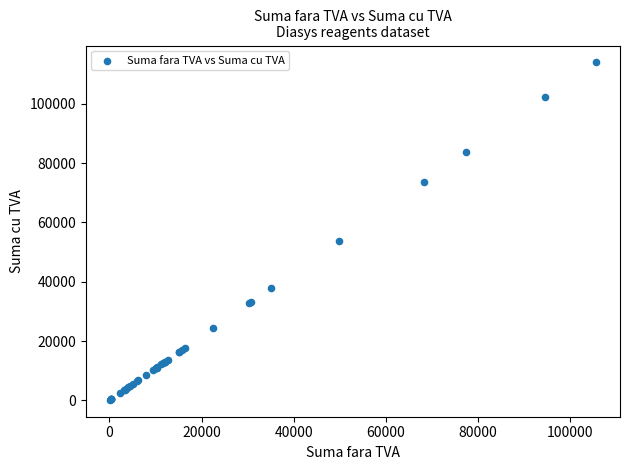

What Y value in the scatter plot is closest to 57081?

53913.6